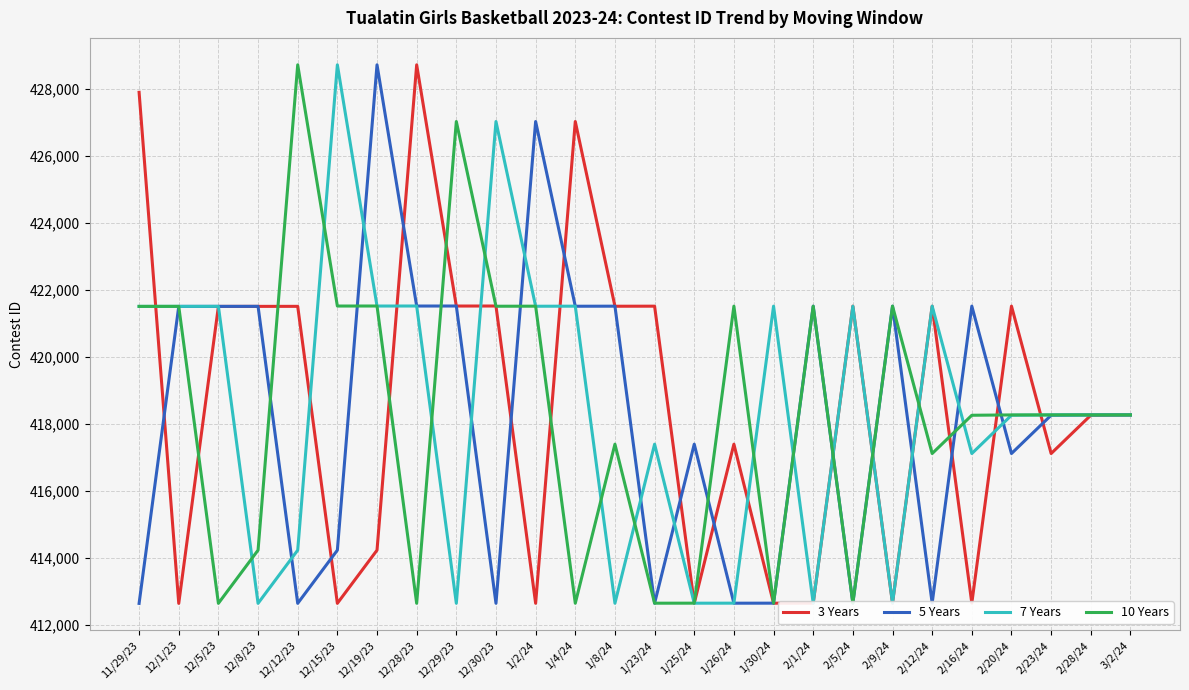

What position from the right is 12/30/23?

17